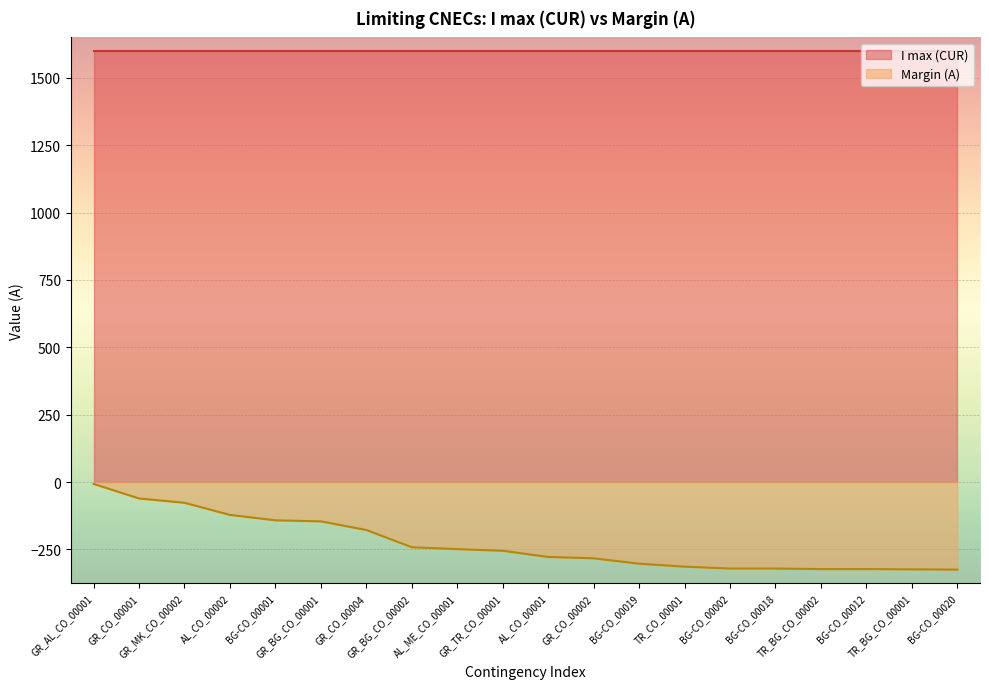

Does the chart display data point markers on the line(s)?

No